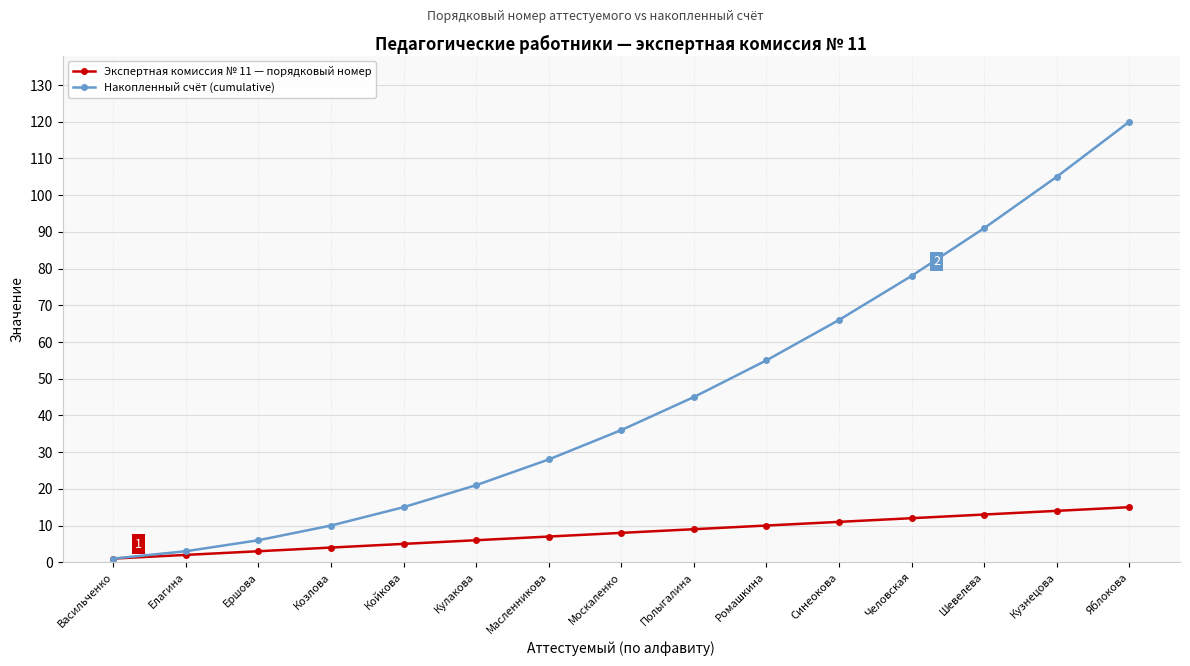

What position from the right is Койкова?

11